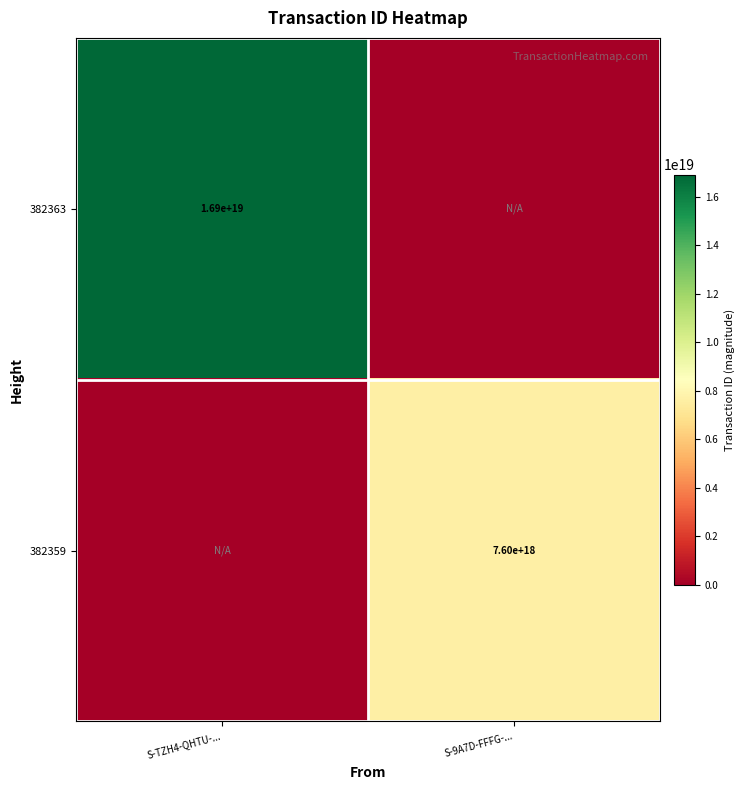

The value of 382363 at S-TZH4-QHTU-... is 7532934529849037824. True or false?

False